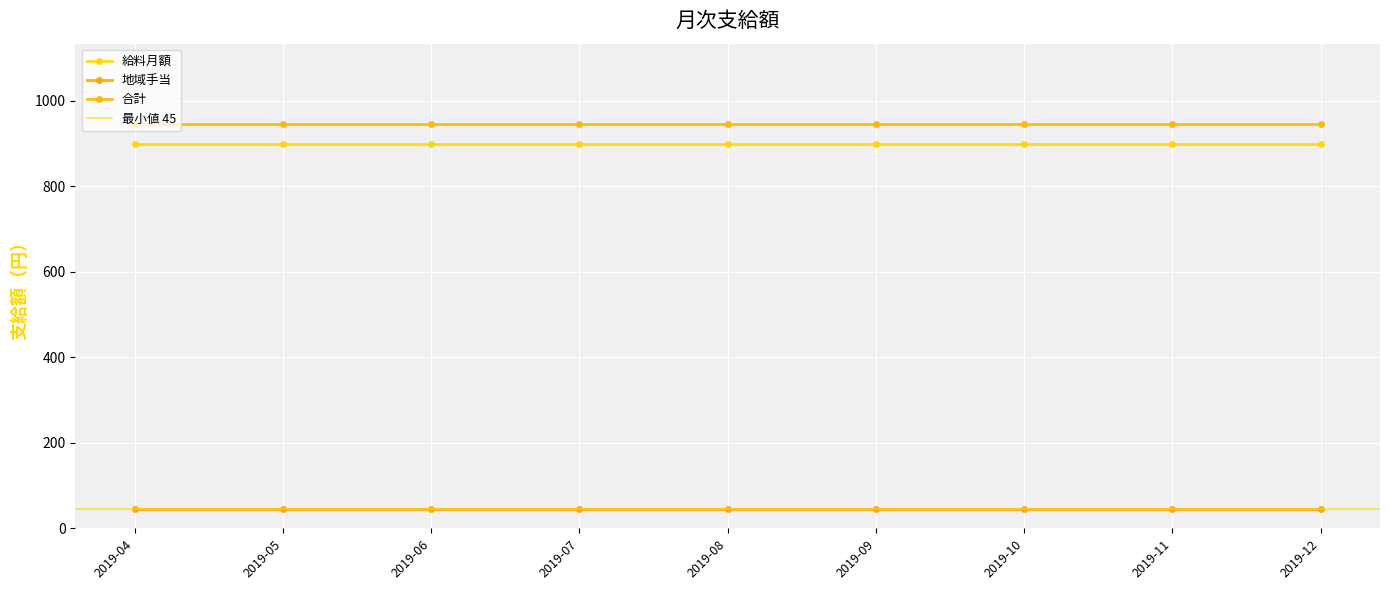

What is the value of the 合計 point at the 5th from the left?

945